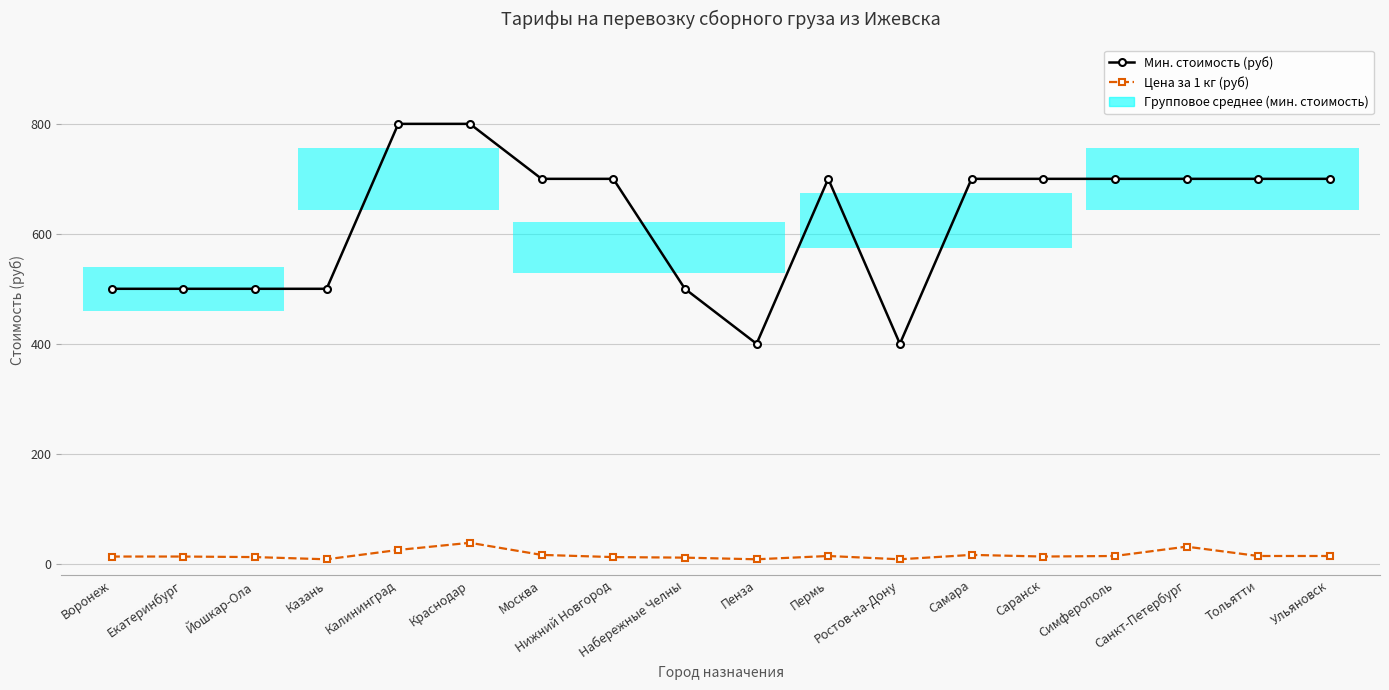

Read the Цена за 1 кг (руб) value at Симферополь, to the nearest 5.

15